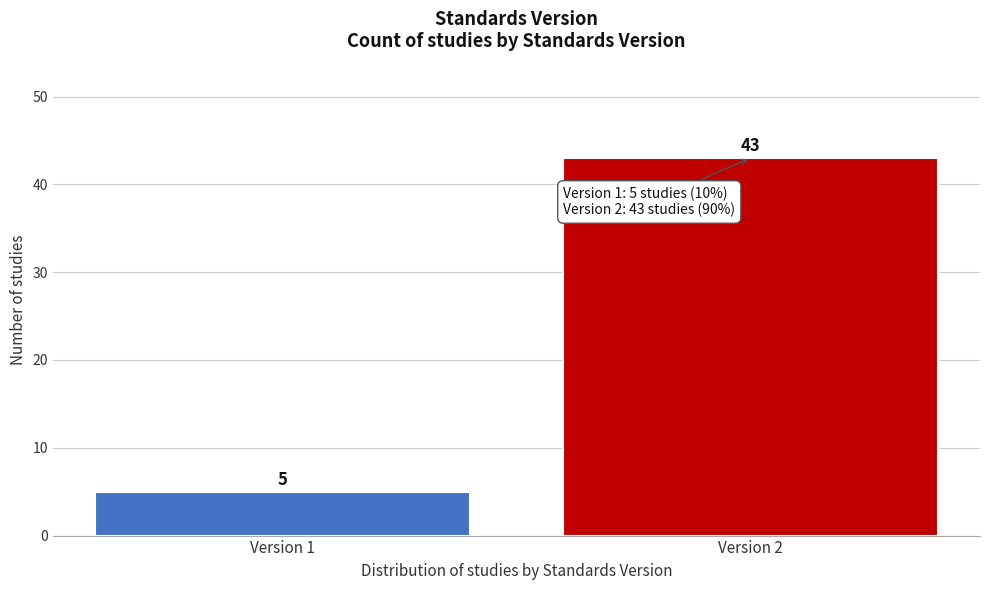

Reading left to right, list all the values displayed in this chart.

5	43